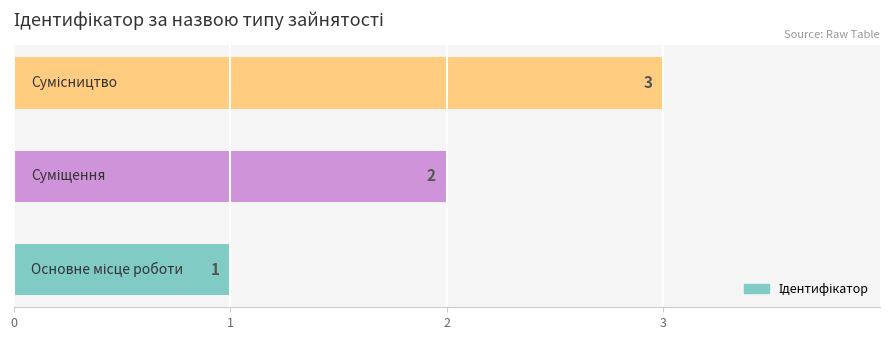

What is the greatest value displayed?

3